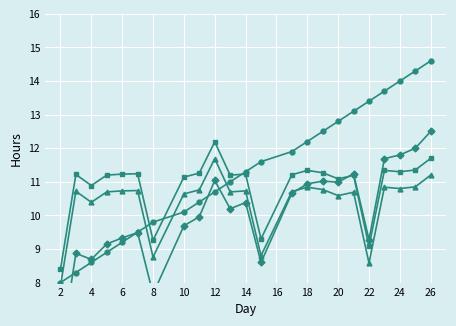

True or false: UT and Low intersect in this chart.

True